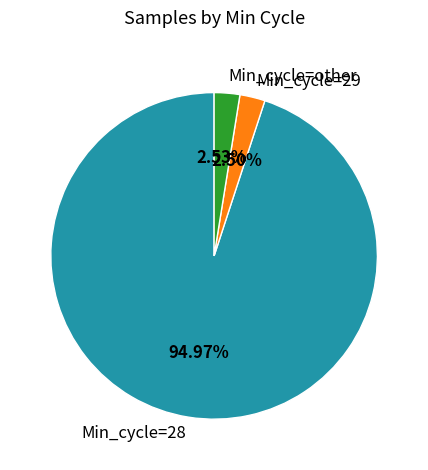

What is the ratio of the value at Min_cycle=other to the value at Min_cycle=29?

1.0